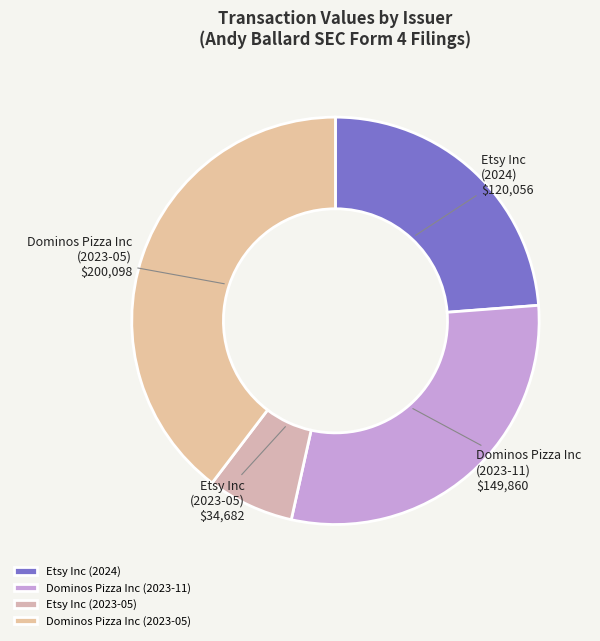

Which slice is the largest?

Dominos Pizza Inc (2023-05)